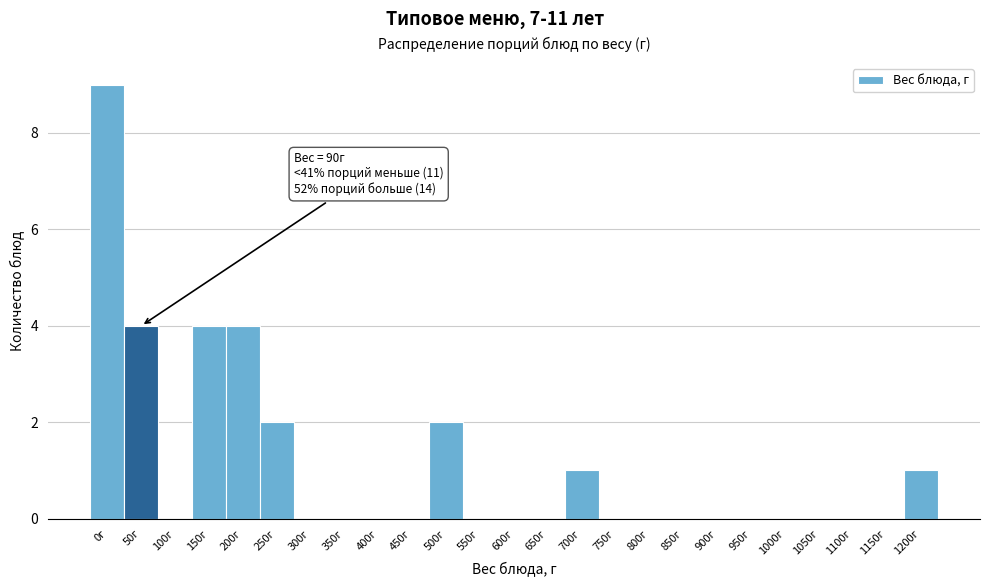

Reading left to right, list all the values displayed in this chart.

0г=9	50г=4	100г=0	150г=4	200г=4	250г=2	300г=0	350г=0	400г=0	450г=0	500г=2	550г=0	600г=0	650г=0	700г=1	750г=0	800г=0	850г=0	900г=0	950г=0	1000г=0	1050г=0	1100г=0	1150г=0	1200г=1